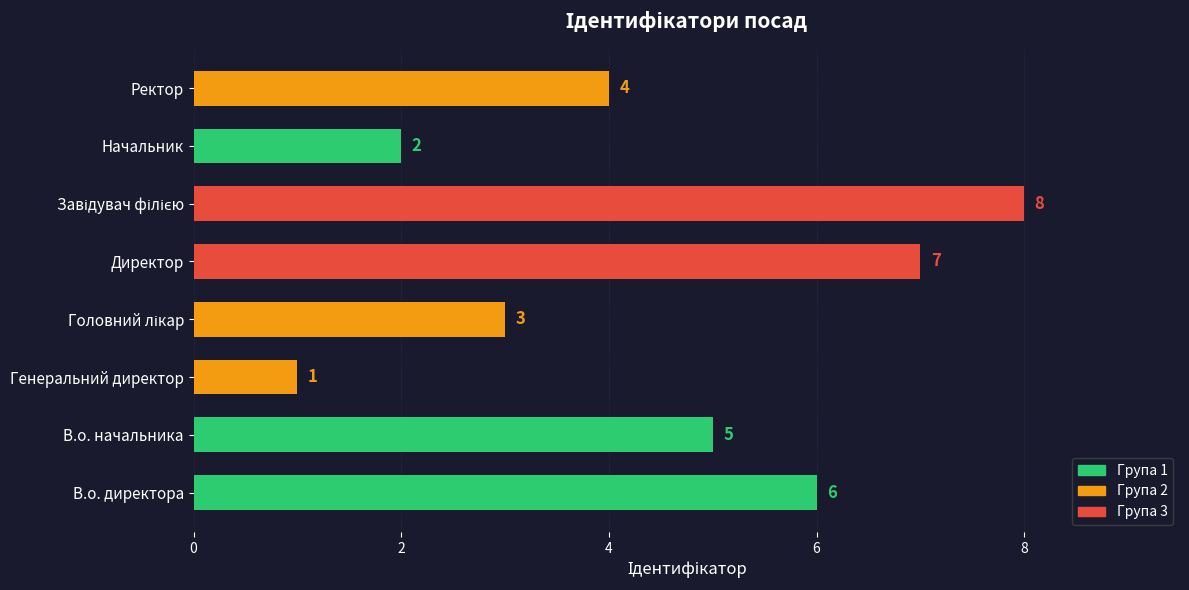

Count the values in the range 3 to 7.

5